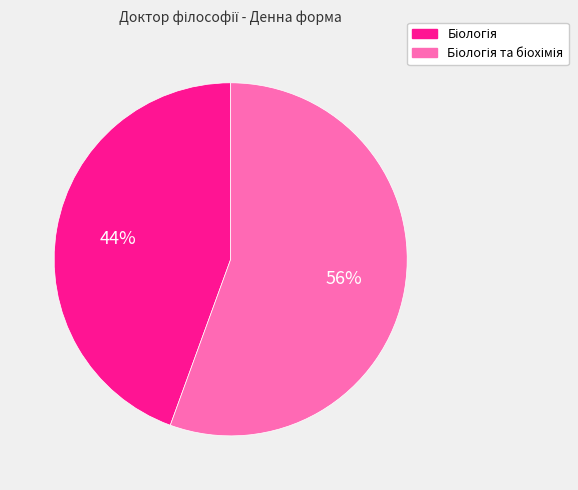

How many segments does this pie chart have?

2